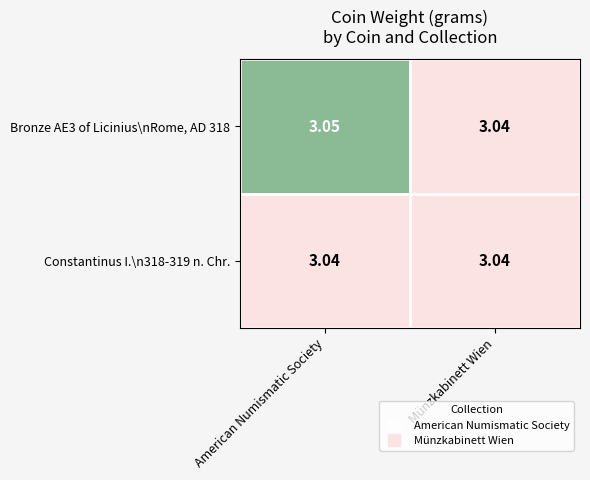

How many distinct data groups are displayed?

2